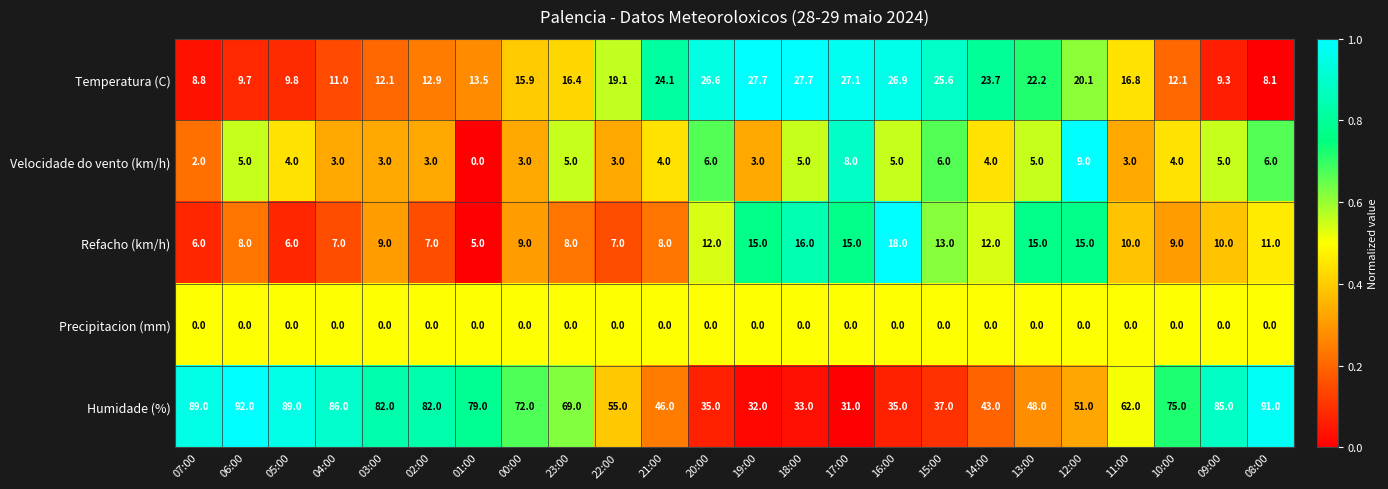

Which series has the largest total across all categories?

Humidade (%)